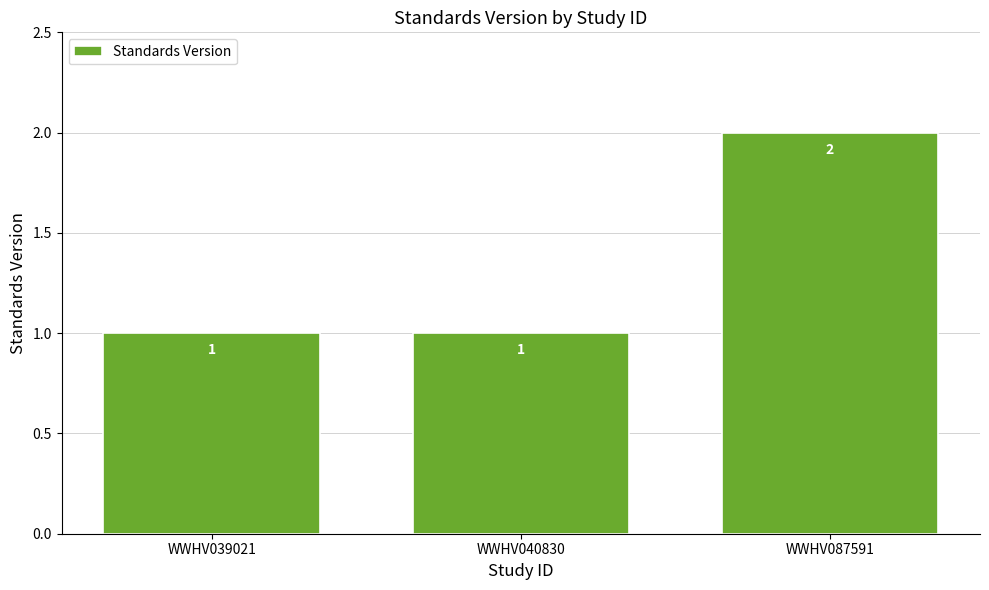

Does the chart contain any negative values?

No